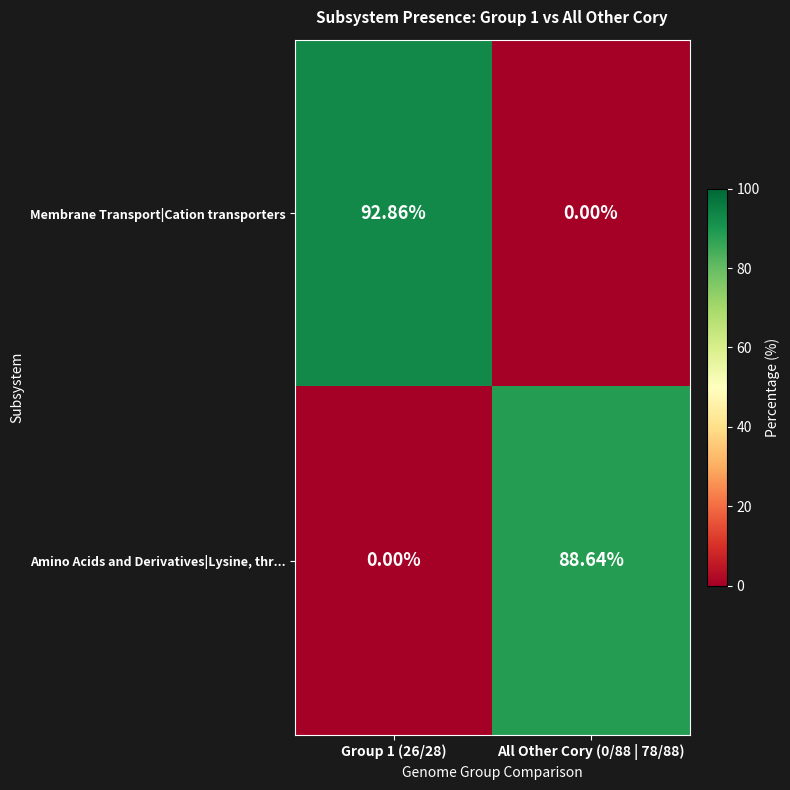

Which series has the largest total across all categories?

Membrane Transport|Cation transporters